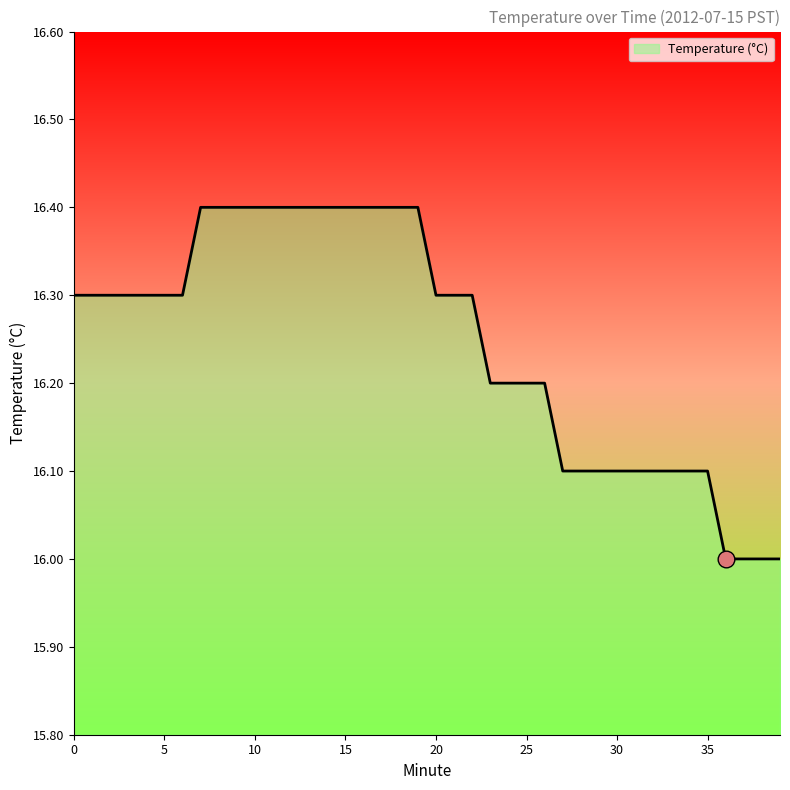

What is the smallest value displayed?

16.0